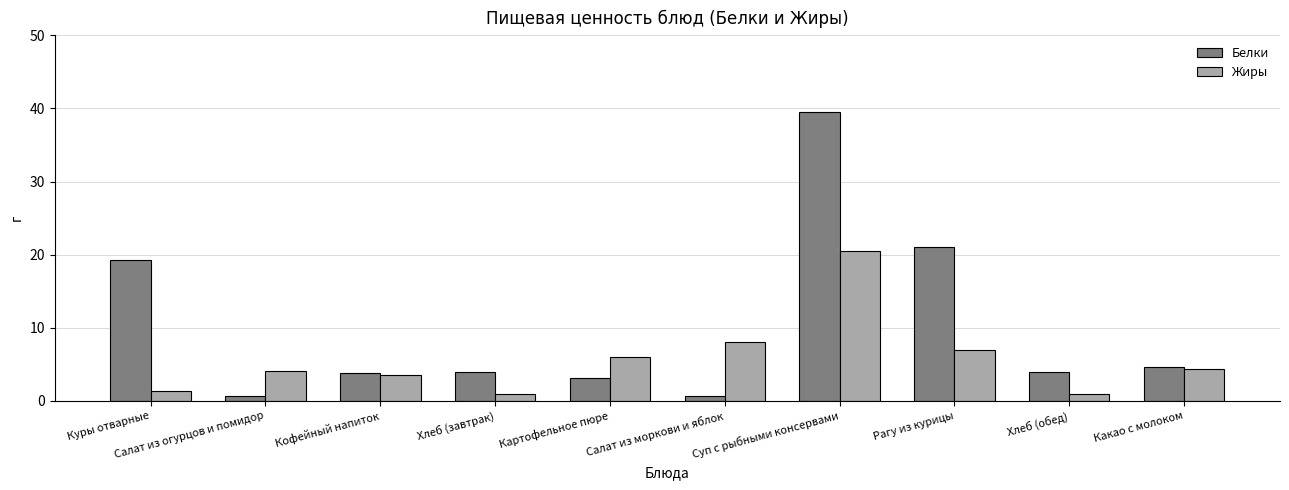

What is the difference between the Жиры values at Салат из моркови и яблок and Хлеб (обед)?

7.1